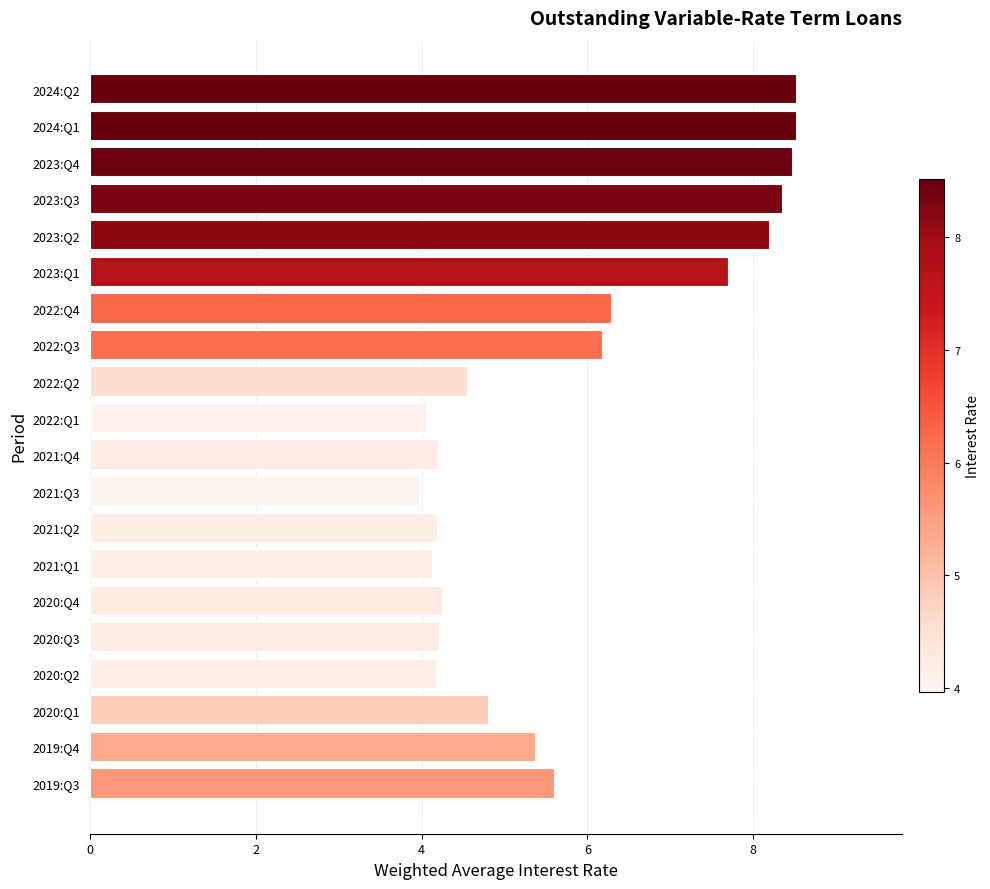

How many values are below 5?

10